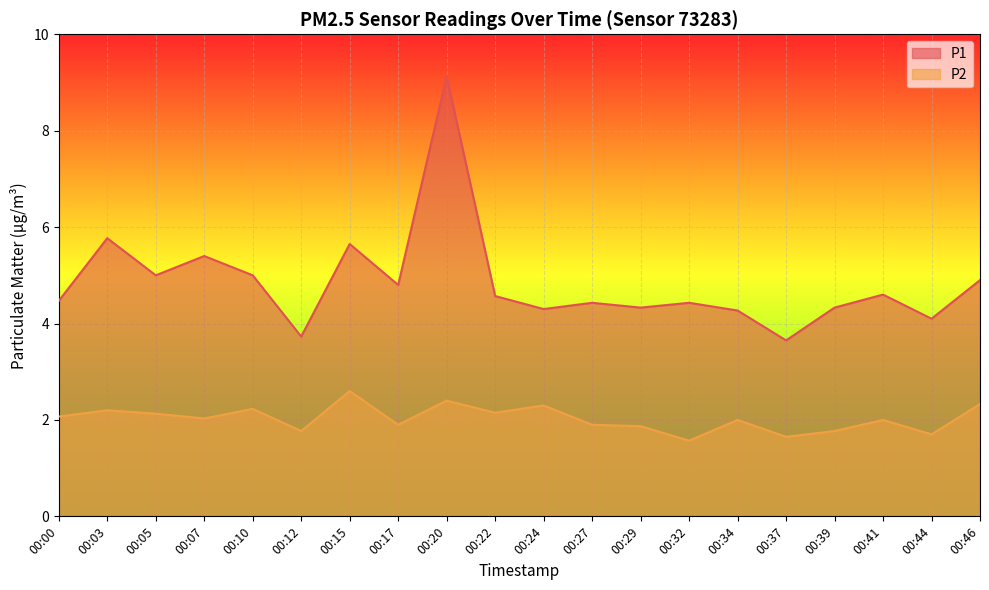

What is the sum of the P1 values at 00:32 and 00:05?

9.4